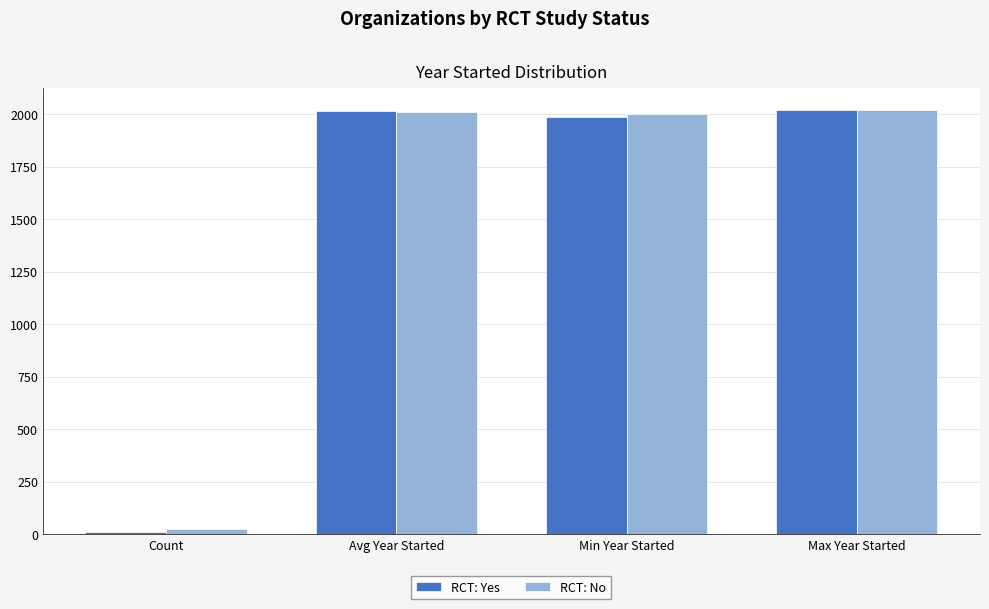

Reading right to left, transcribe all the data shown in this chart.

RCT: Yes: Max Year Started=2022.0	Min Year Started=1988.0	Avg Year Started=2013.5	Count=11.0
RCT: No: Max Year Started=2022.0	Min Year Started=1999.0	Avg Year Started=2010.8	Count=24.0